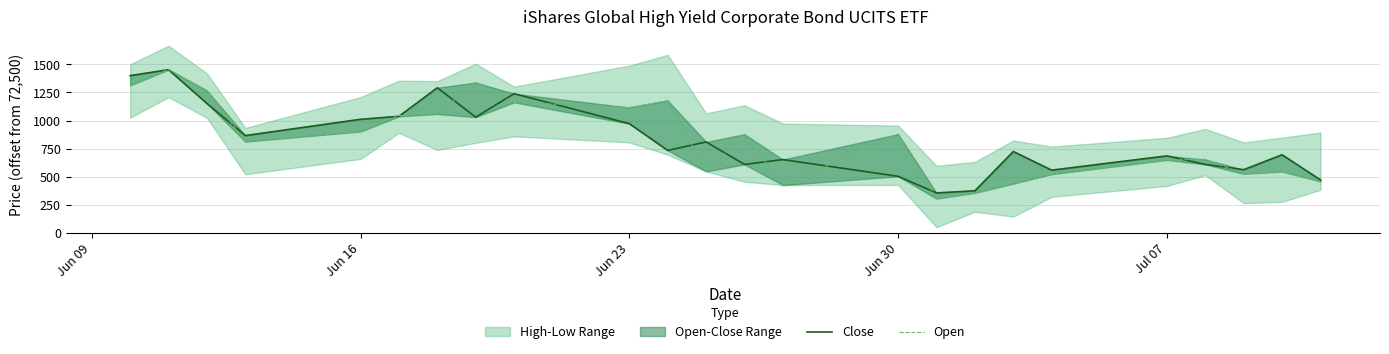

In Close, how many points are lower than both neighbors (excluding endpoints)?

7